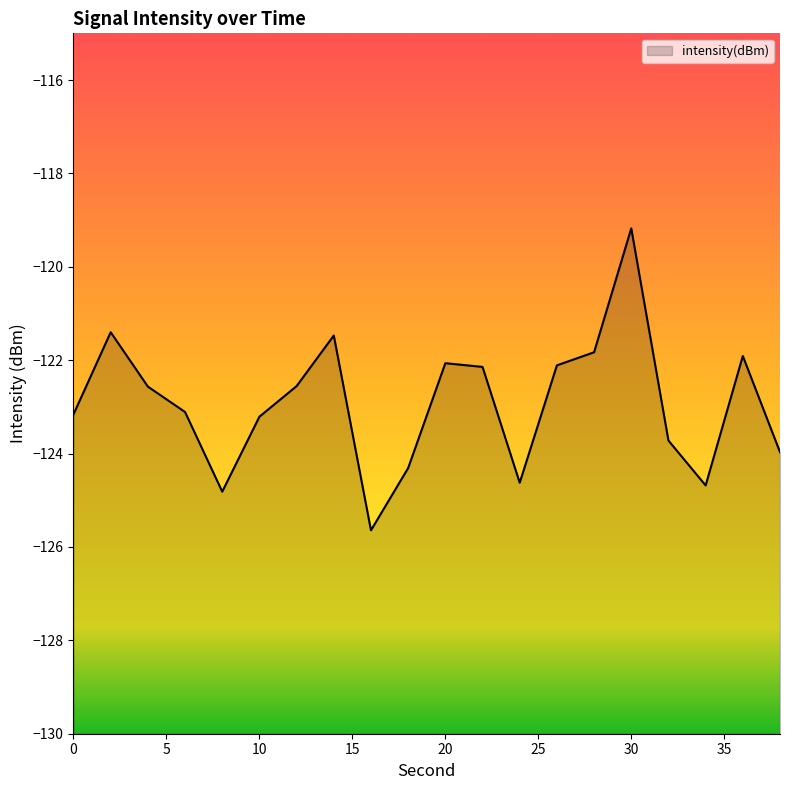

Which label corresponds to the smallest value in the chart?

16